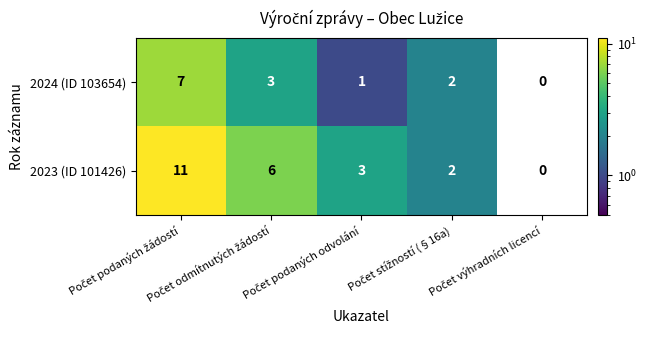

Which series has the largest range (max minus min)?

2023 (ID 101426)